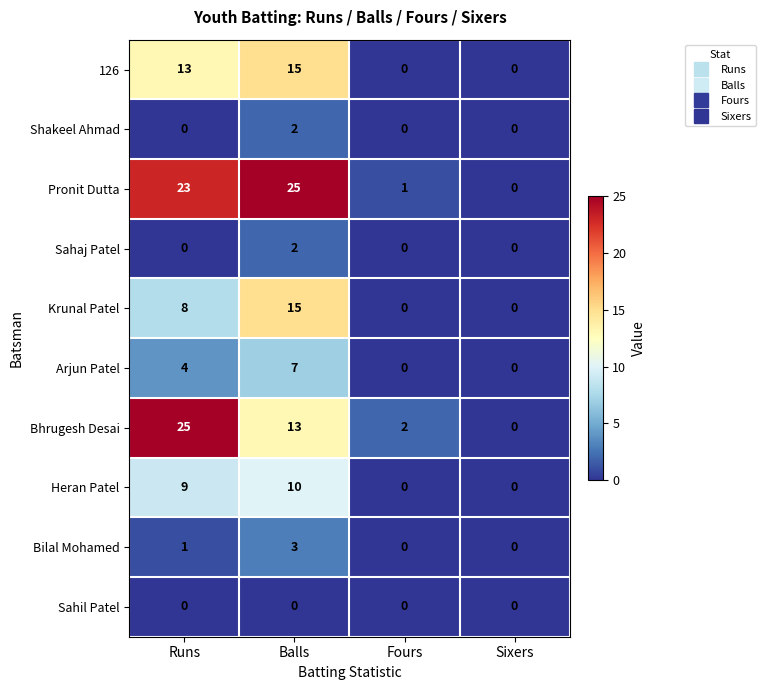

Is the value of Bilal Mohamed at Runs greater than the value of Heran Patel at Runs?

No